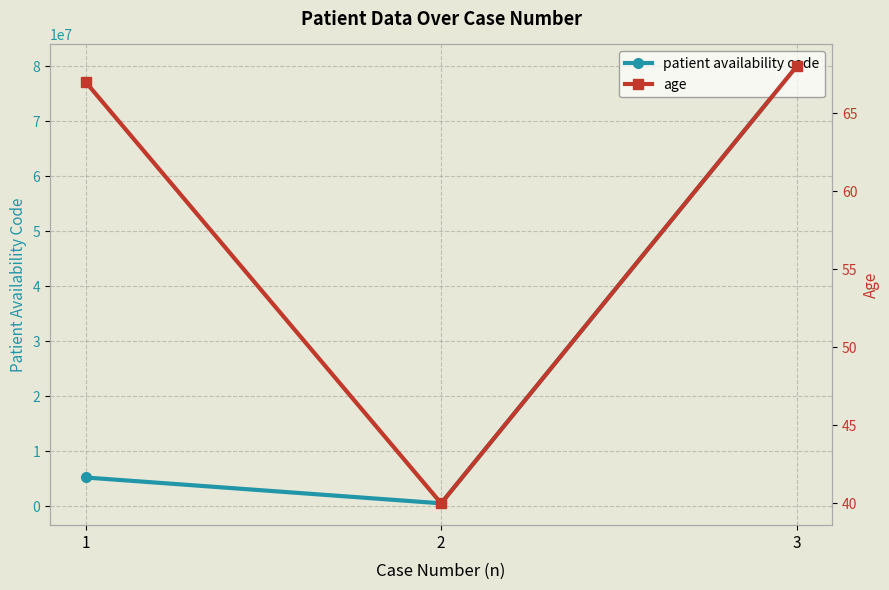

Is the value of patient availability code at 2 greater than the value of age at 2?

Yes